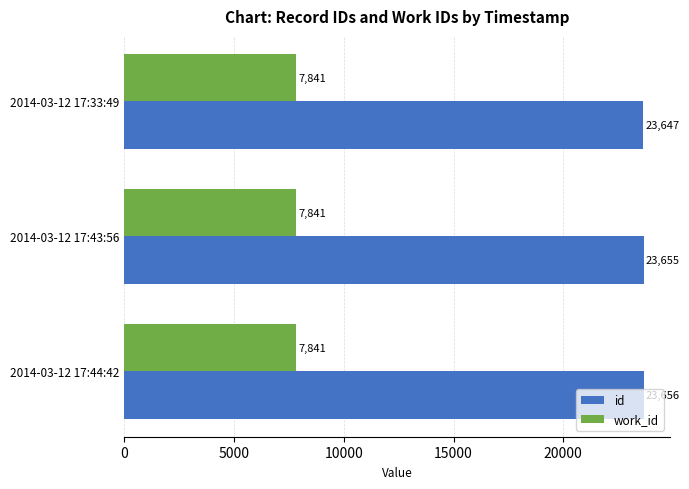

Rank the series by their average value, from lowest to highest.

work_id, id